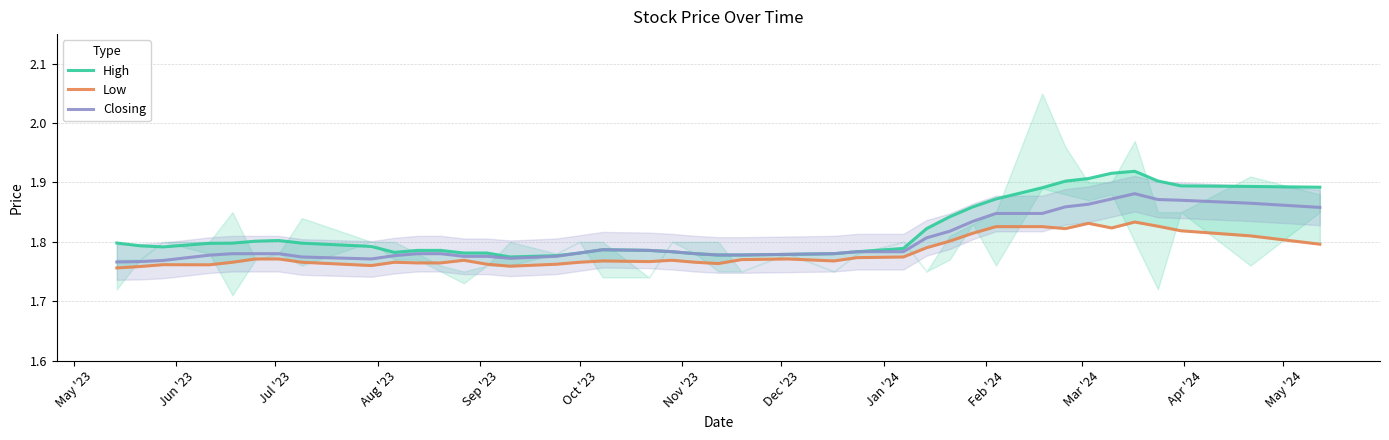

True or false: High and Closing intersect in this chart.

False